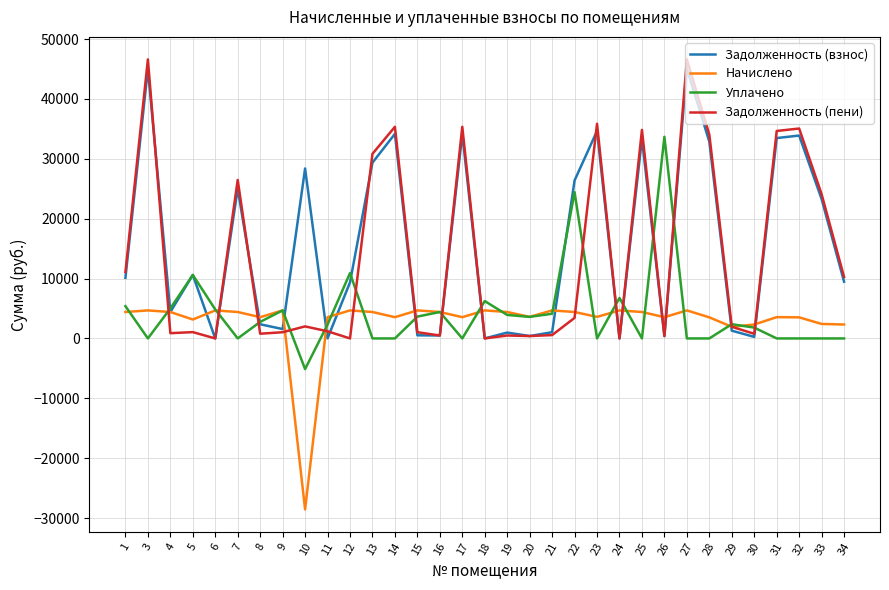

Is the value of Задолженность (взнос) at 3 greater than the value of Уплачено at 5?

Yes